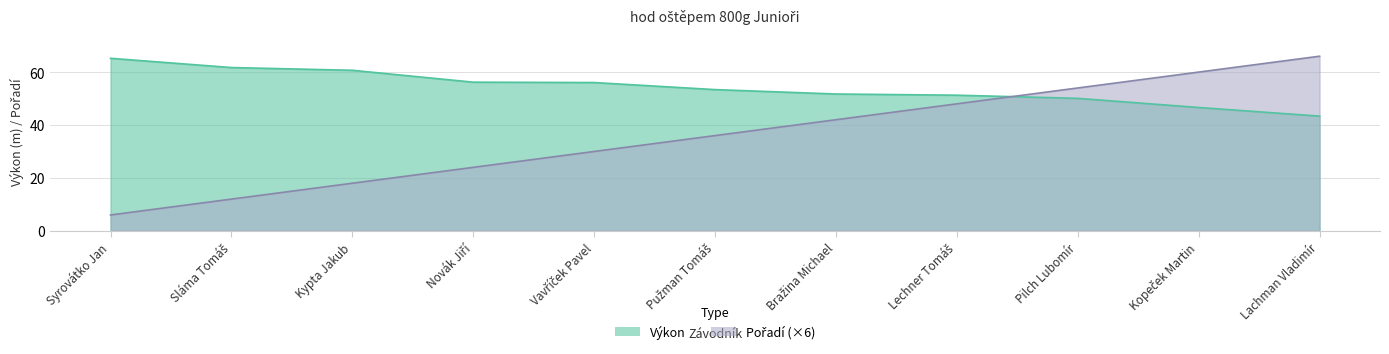

True or false: Výkon has a value of 51.3 at Lechner Tomáš.

True